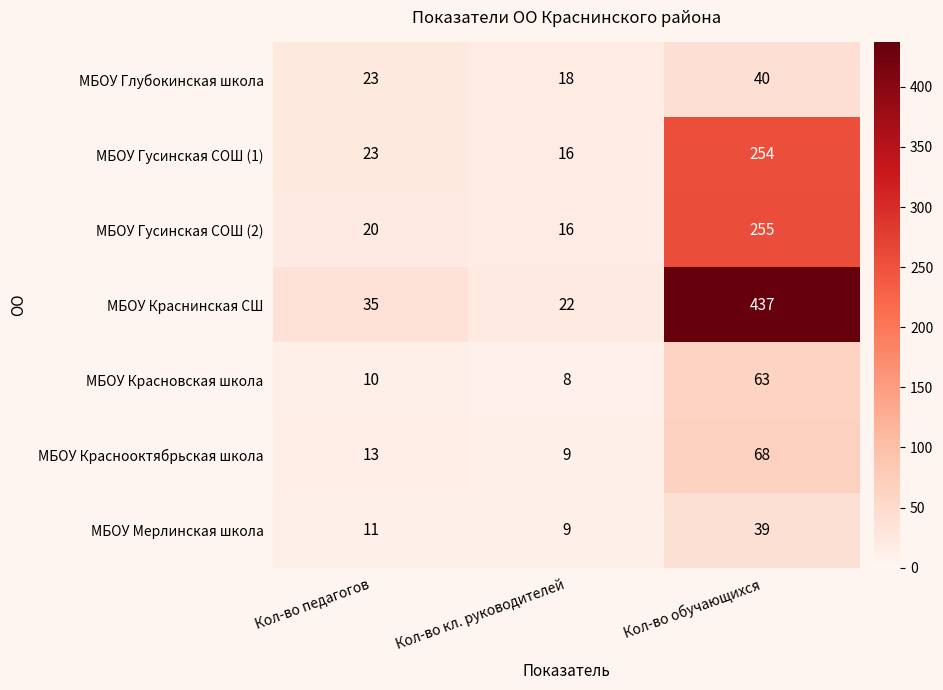

At Кол-во обучающихся, list the series in order from smallest to largest.

МБОУ Мерлинская школа, МБОУ Глубокинская школа, МБОУ Красновская школа, МБОУ Краснооктябрьская школа, МБОУ Гусинская СОШ (1), МБОУ Гусинская СОШ (2), МБОУ Краснинская СШ